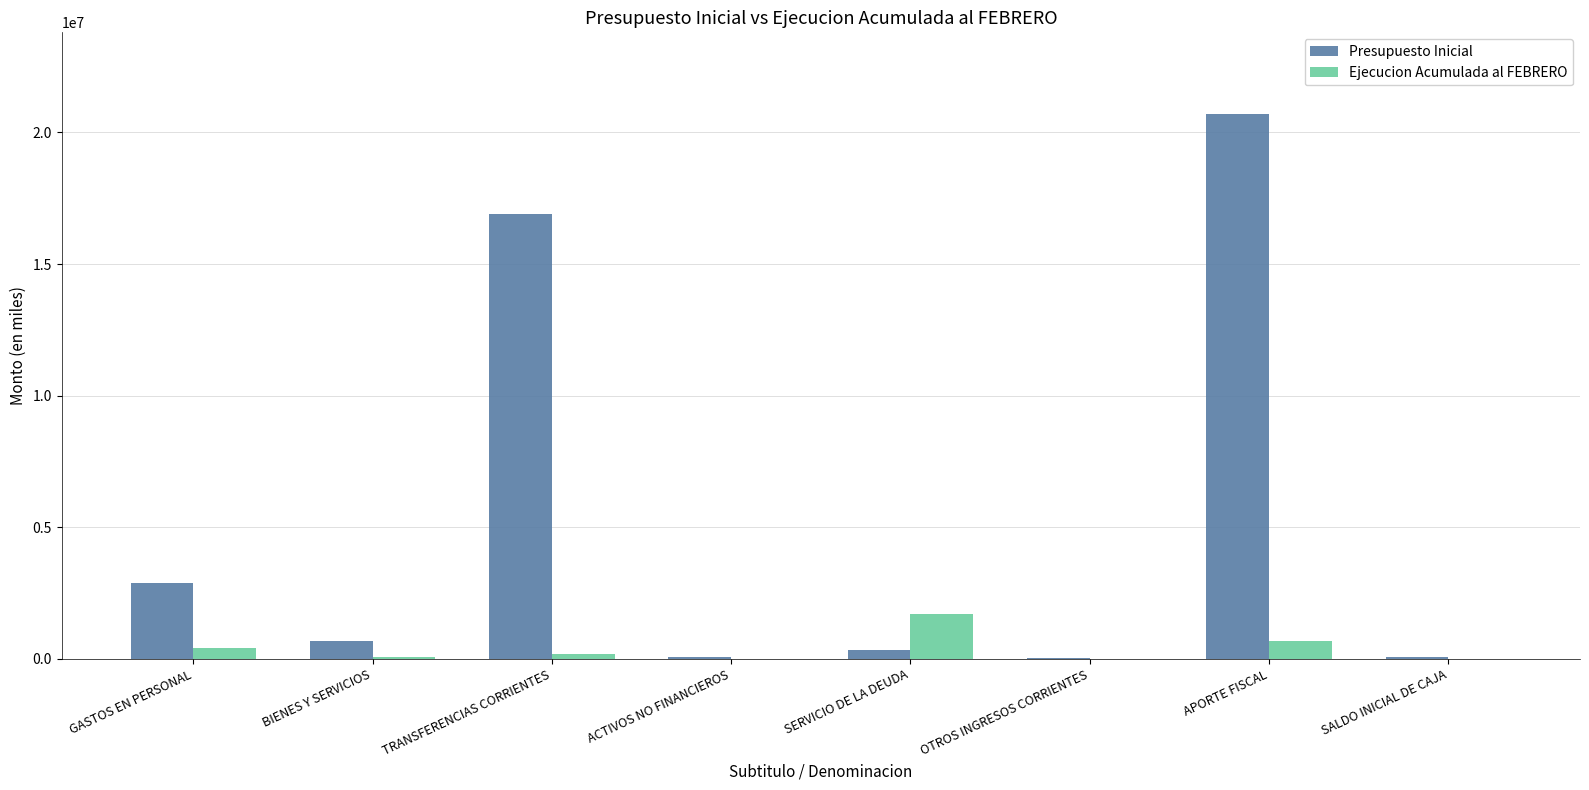

The value of Presupuesto Inicial at APORTE FISCAL is 8939101. True or false?

False